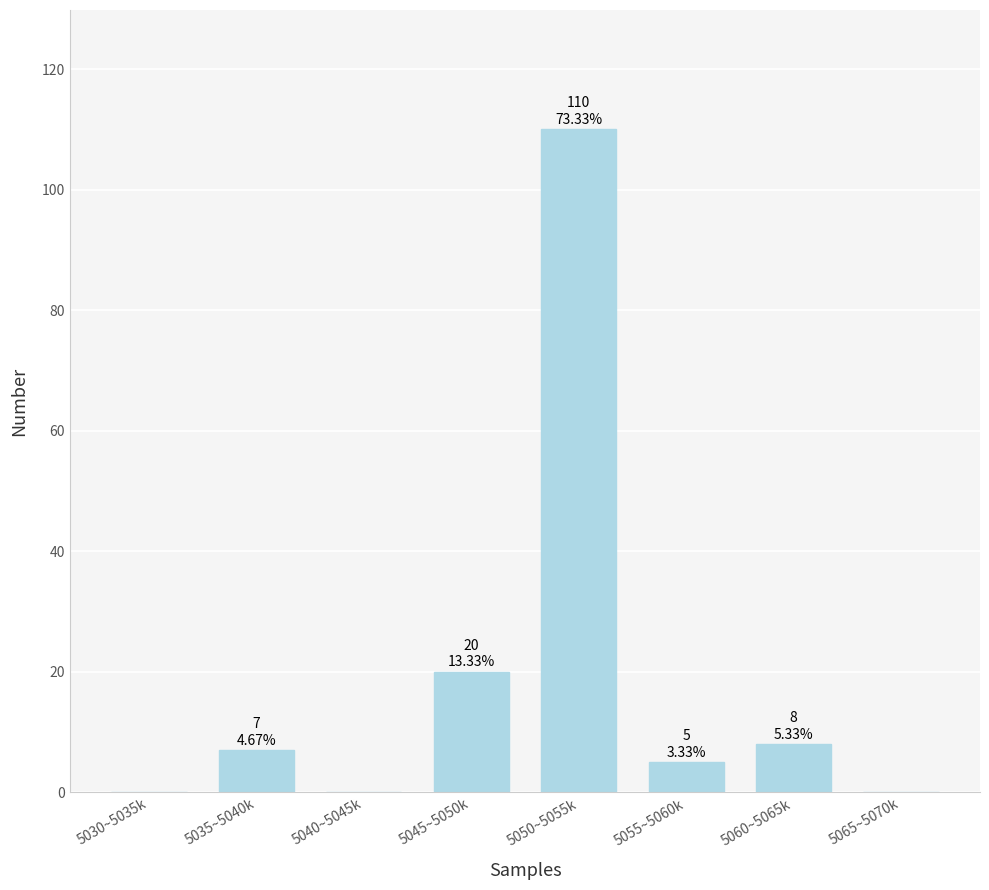

Reading left to right, extract all data points from this chart.

5030~5035k=0	5035~5040k=7	5040~5045k=0	5045~5050k=20	5050~5055k=110	5055~5060k=5	5060~5065k=8	5065~5070k=0